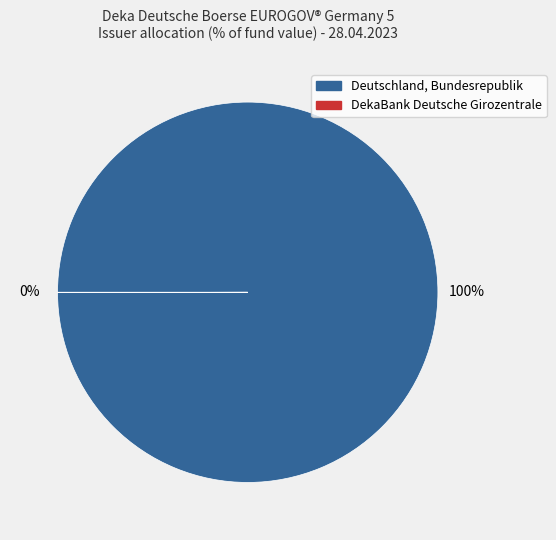

To the nearest percent, what is the difference between the largest and smallest slice percentages?

100%